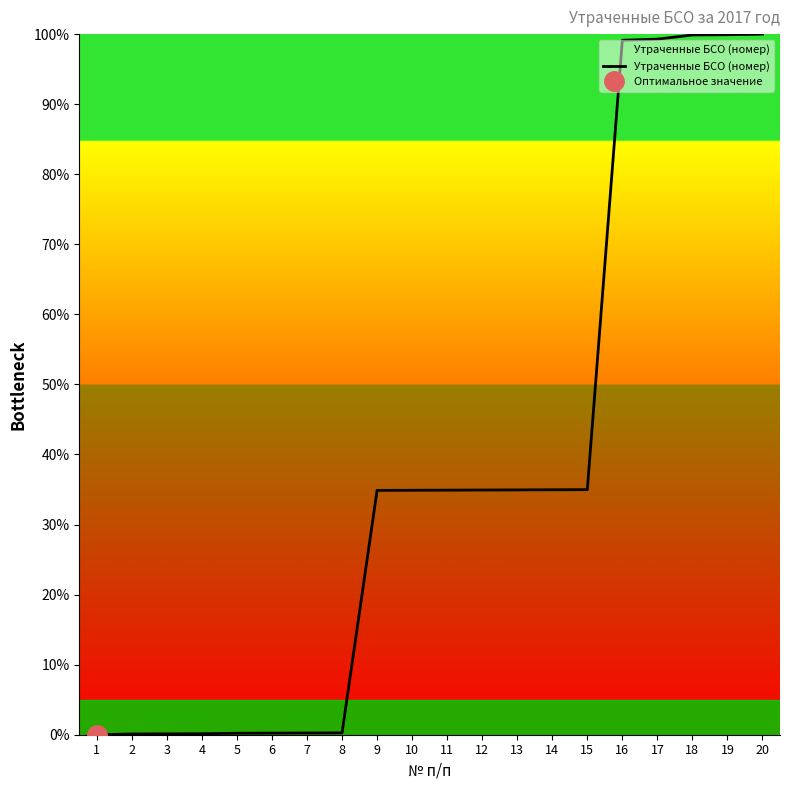

Which label corresponds to the largest value in the chart?

20